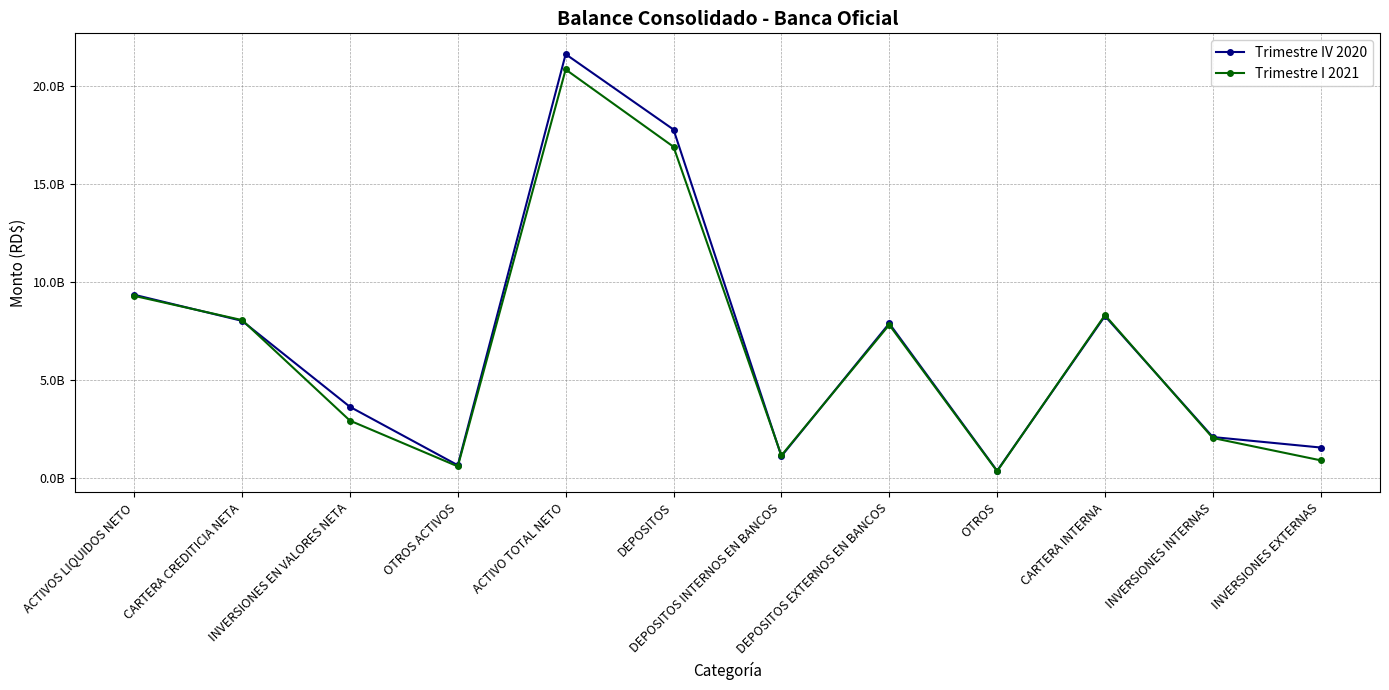

Is this an area chart (filled region under the line)?

No